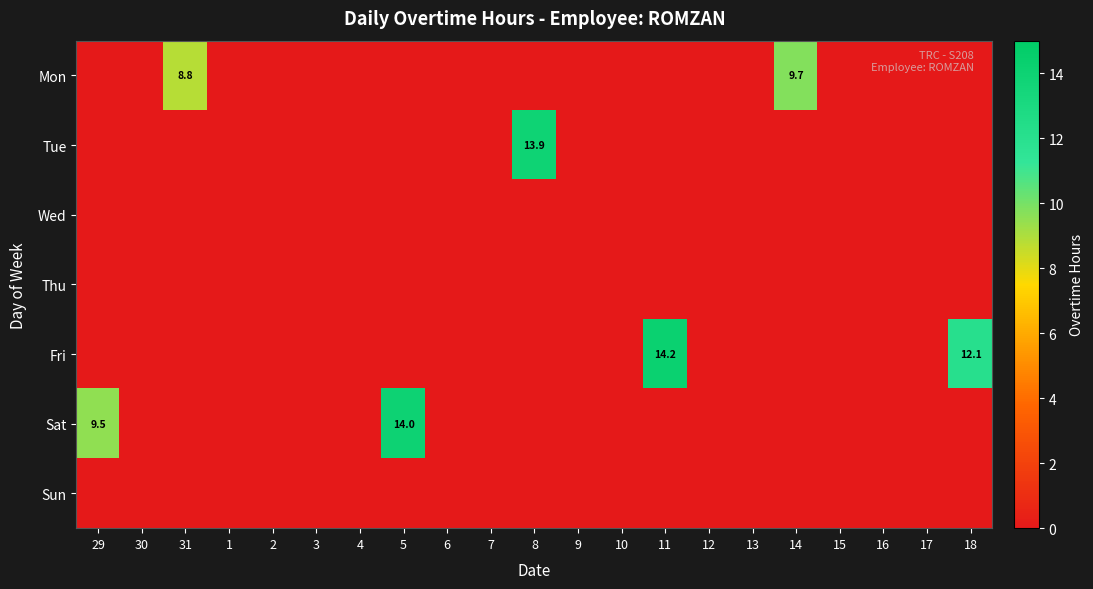

The Sat series shows 9.5 at 29. True or false?

True